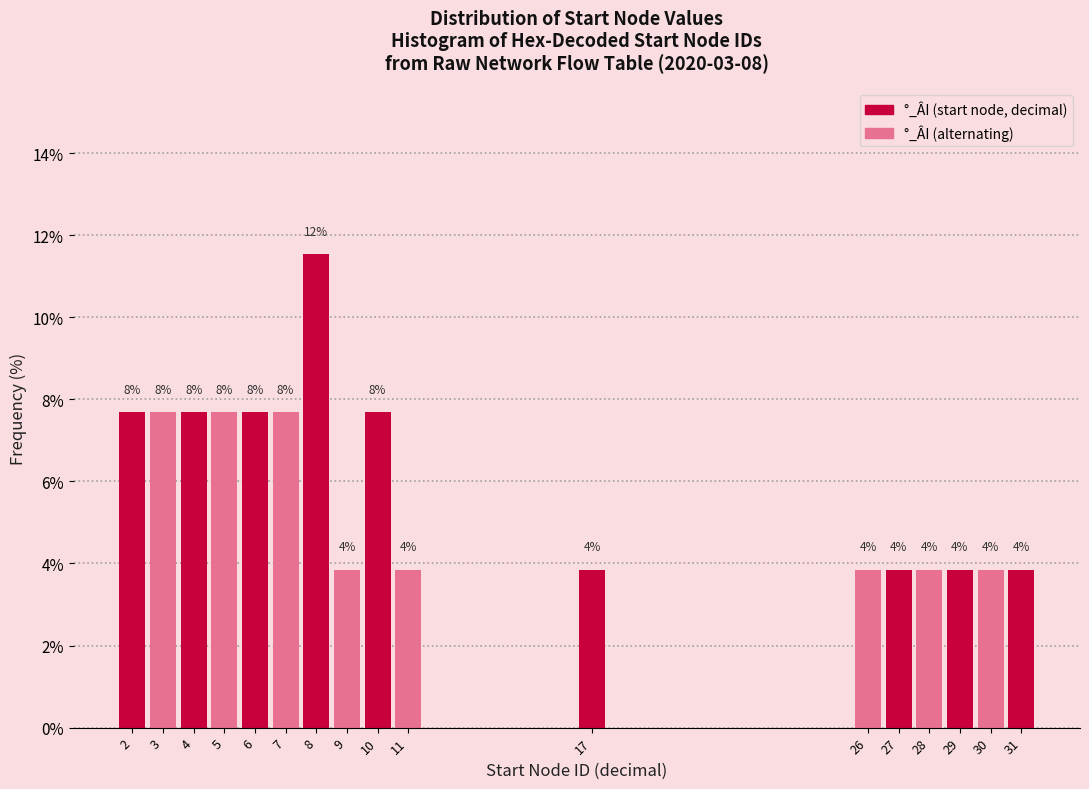

Are the bars horizontal?

No